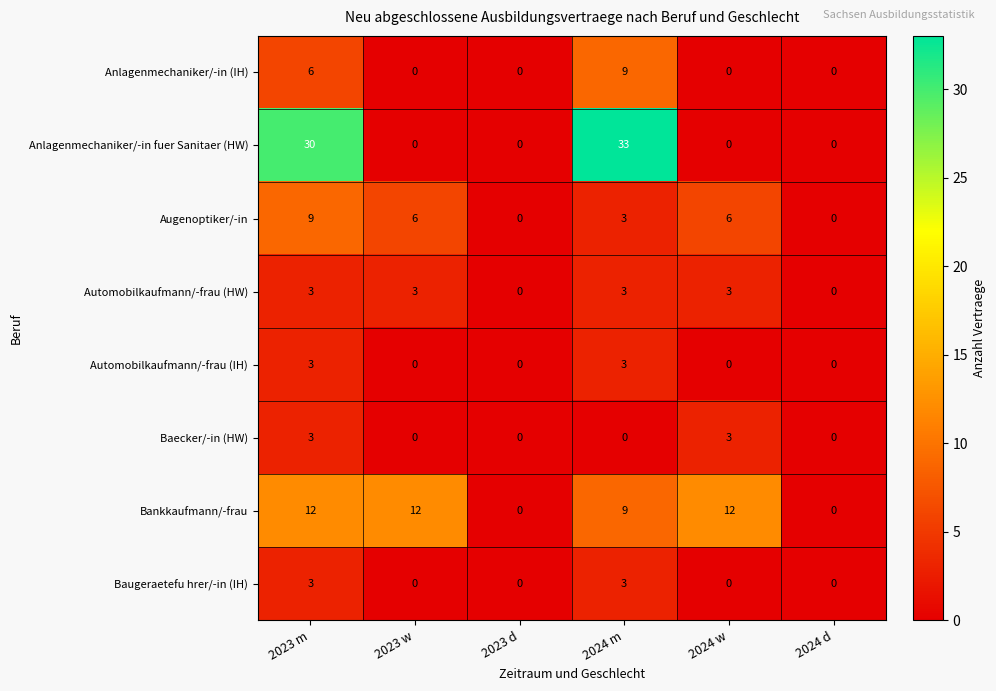

True or false: Bankkaufmann/-frau has a value of 0 at 2023 d.

True